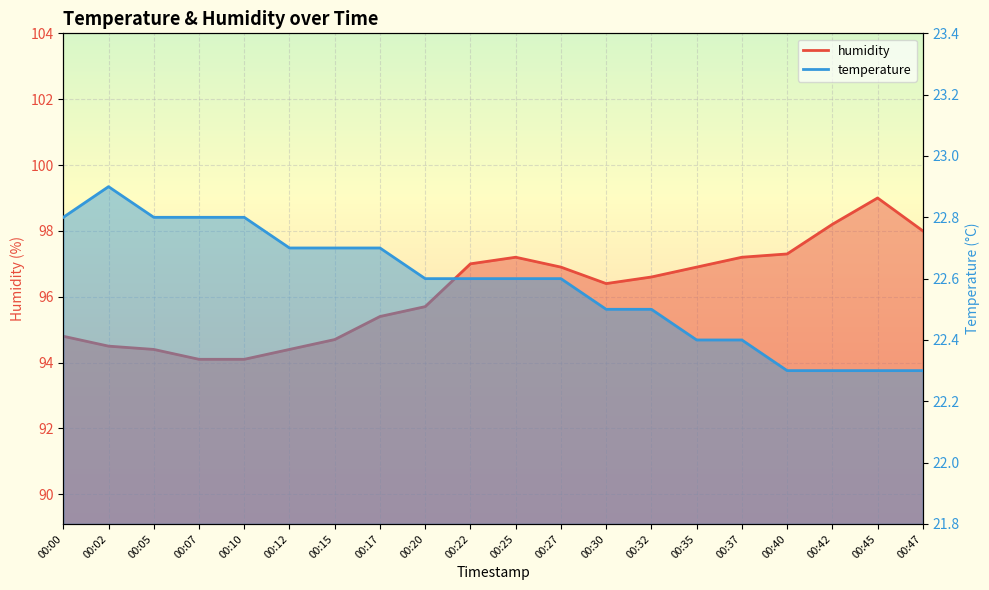

True or false: temperature has more than 1 points higher than both neighbors.

False